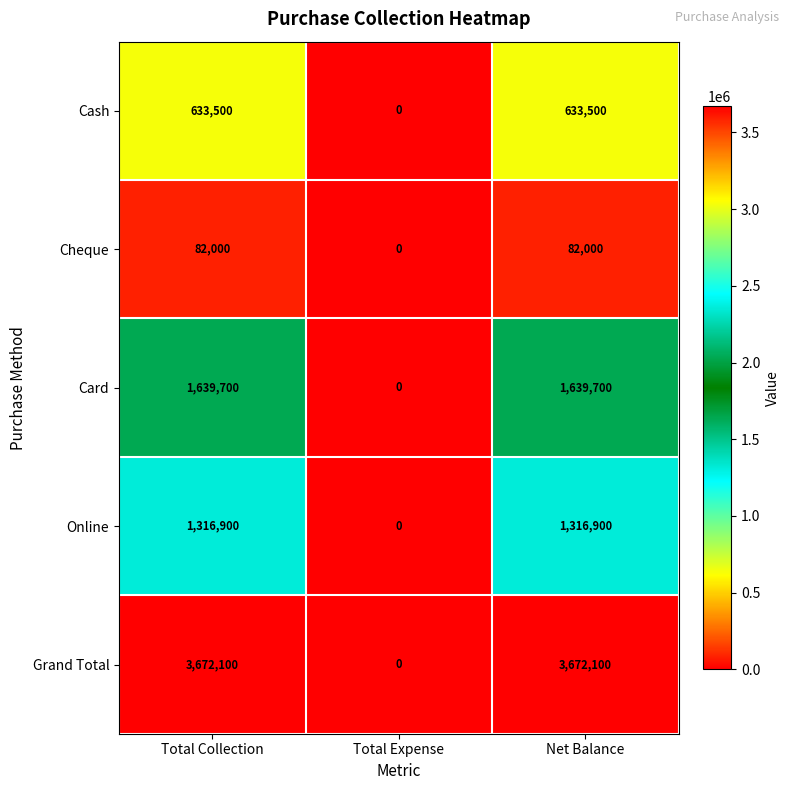

Which category has the lowest value across all series?

Total Expense